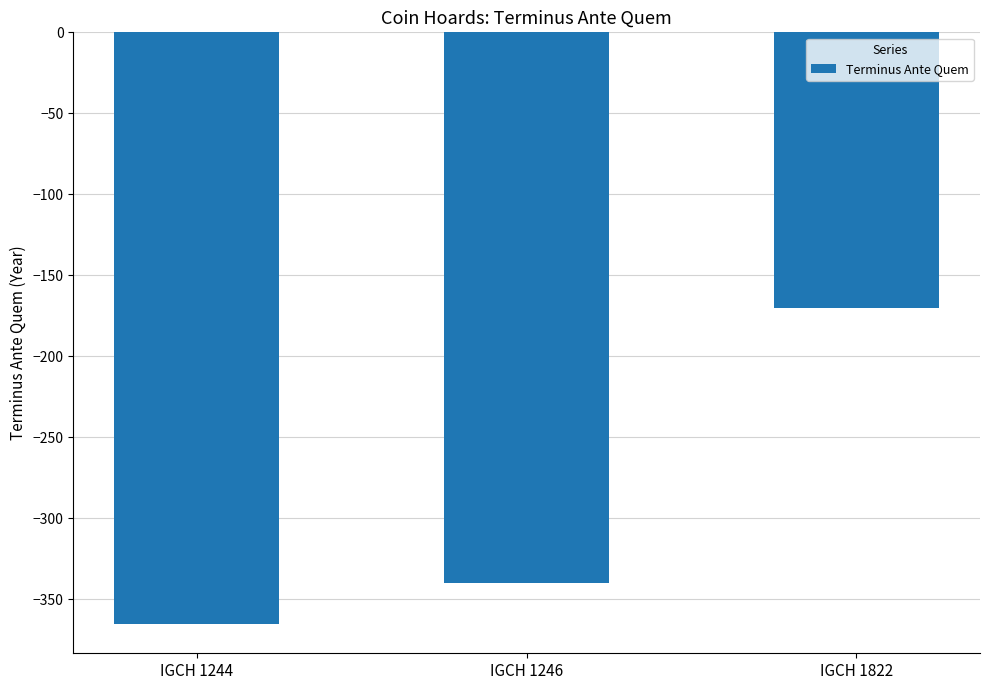

Reading left to right, extract all data points from this chart.

-365	-340	-170